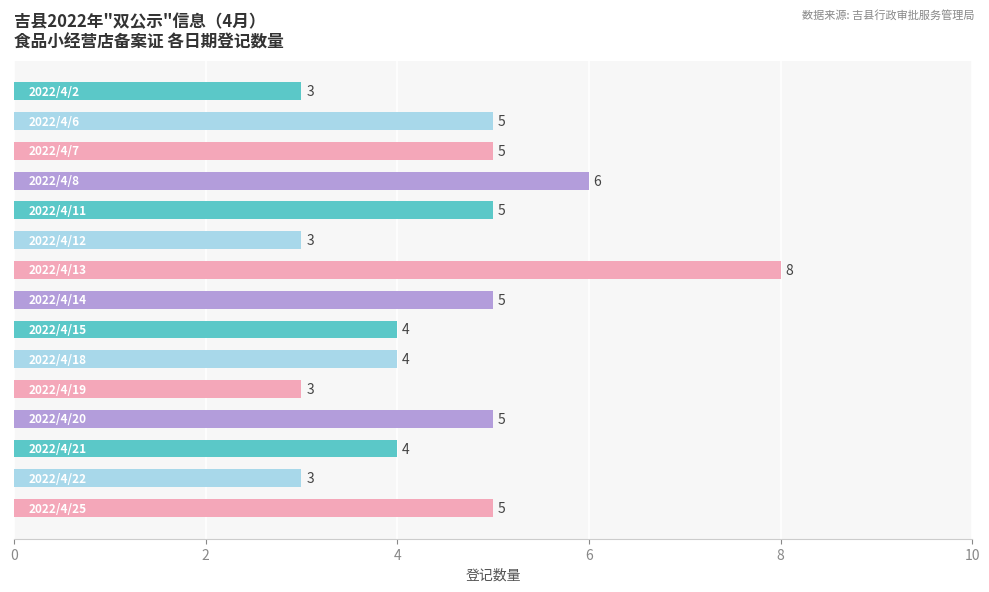

What is the greatest value displayed?

8